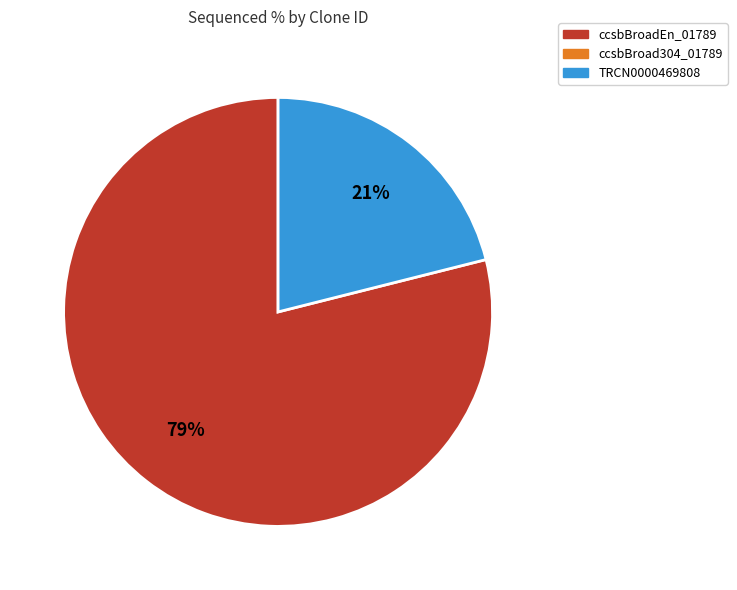

To the nearest percent, what is the difference between the largest and smallest slice percentages?

58%